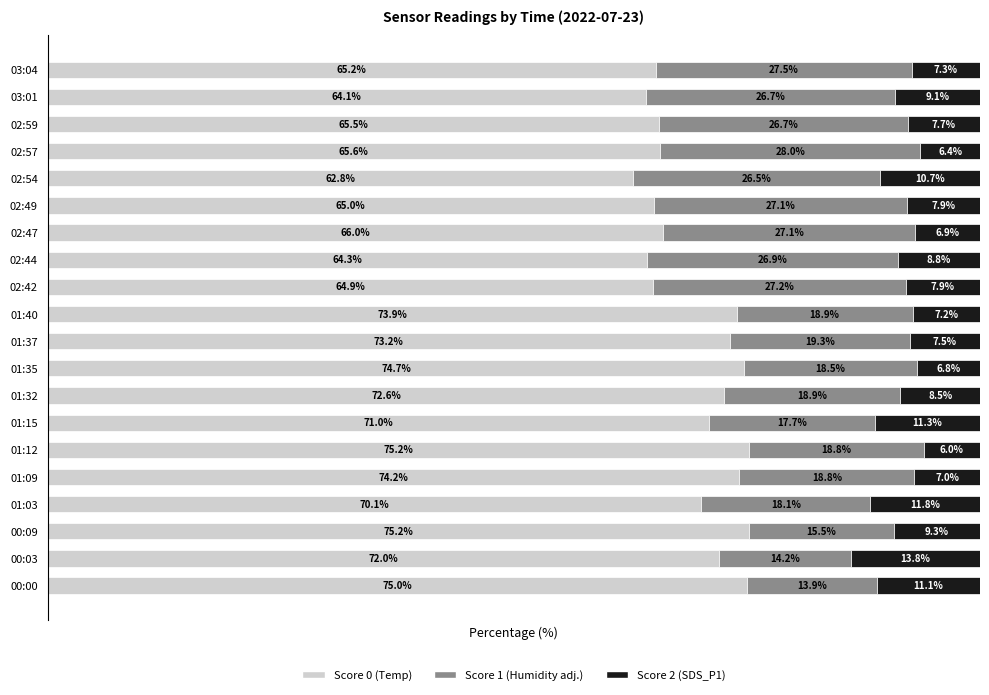

At which label does Score 0 (Temp) reach its minimum?

02:54